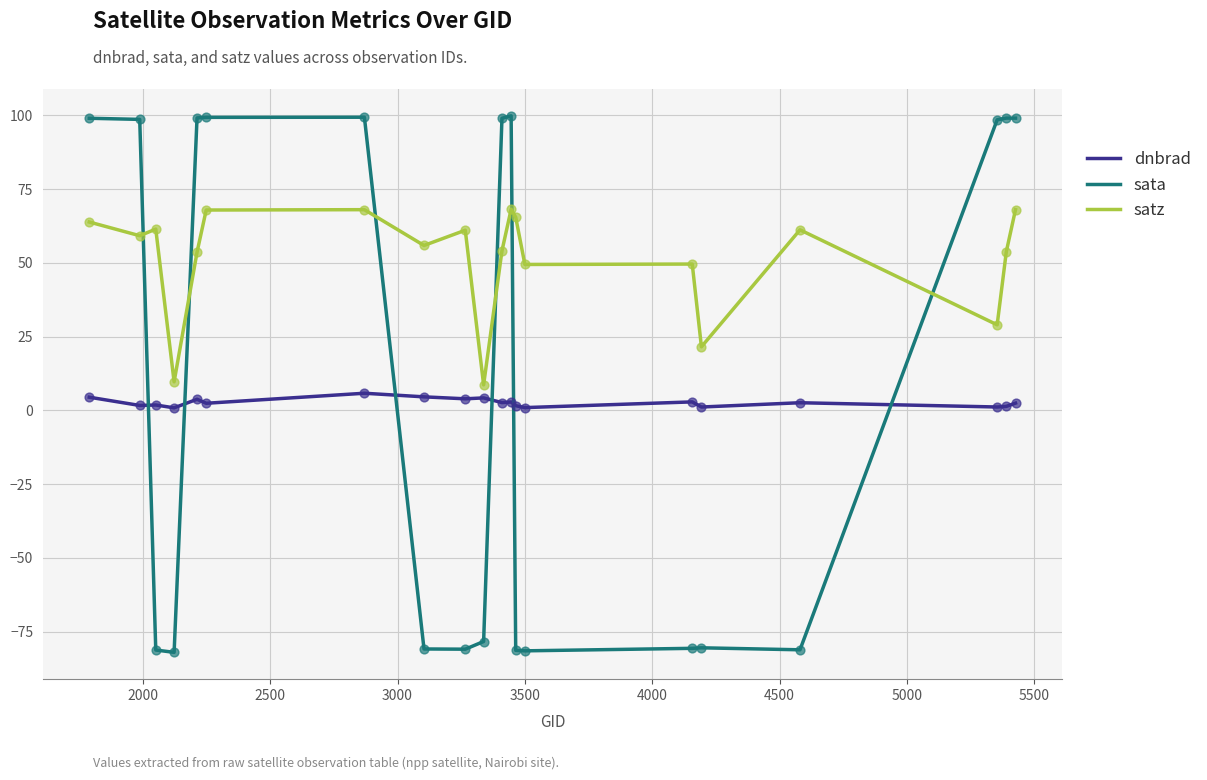

Which series has the largest total across all categories?

satz